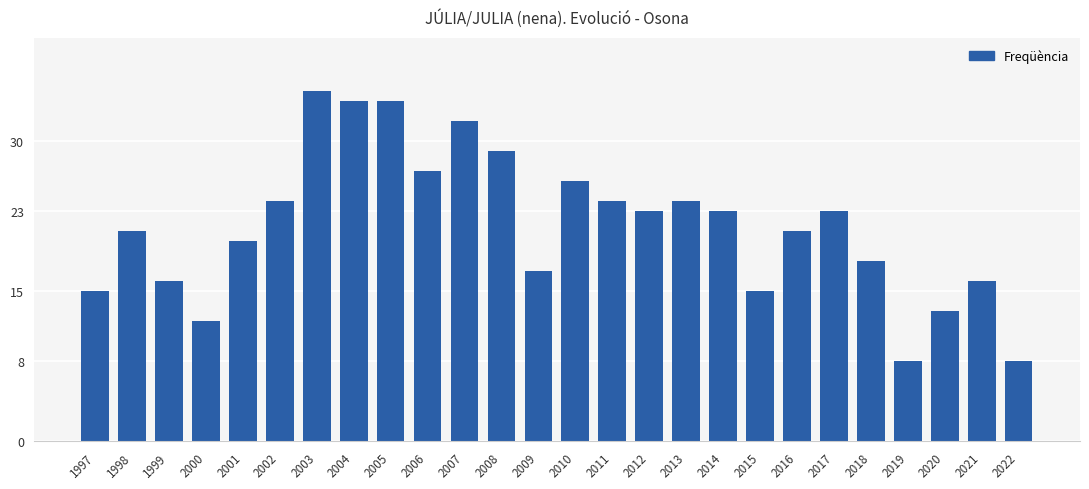

Reading right to left, transcribe all the data shown in this chart.

8	16	13	8	18	23	21	15	23	24	23	24	26	17	29	32	27	34	34	35	24	20	12	16	21	15